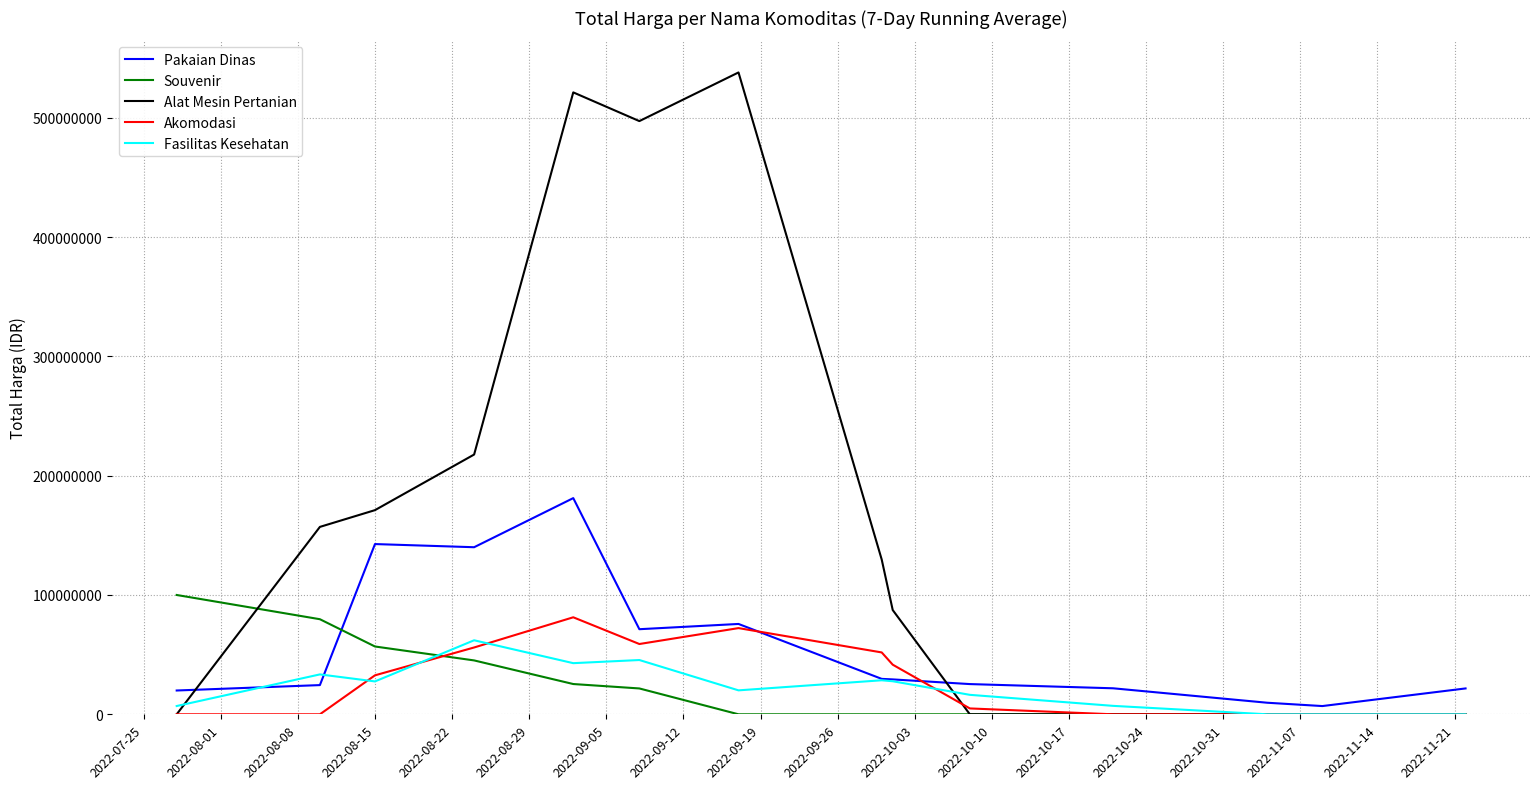

Which series has the largest range (max minus min)?

Alat Mesin Pertanian